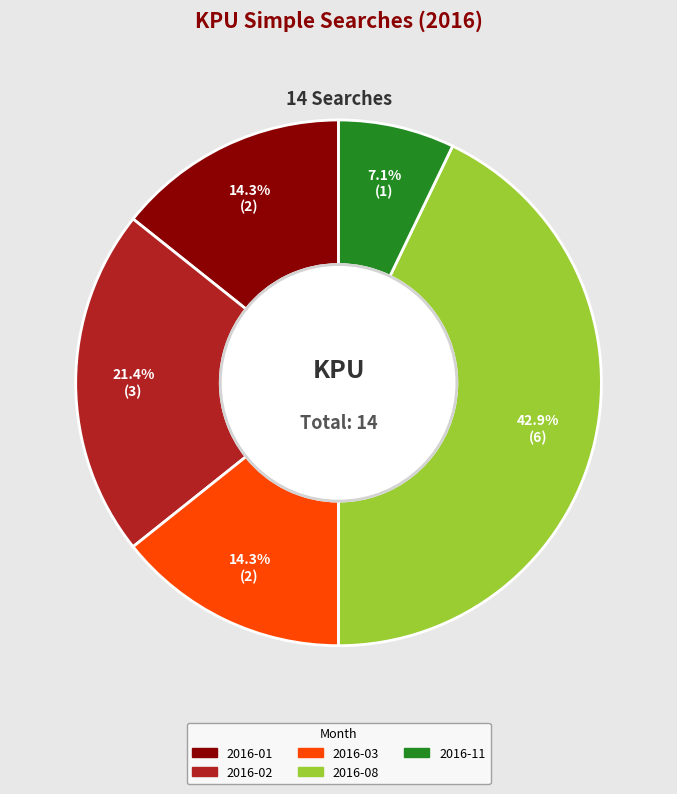

Does any single category account for the majority?

No